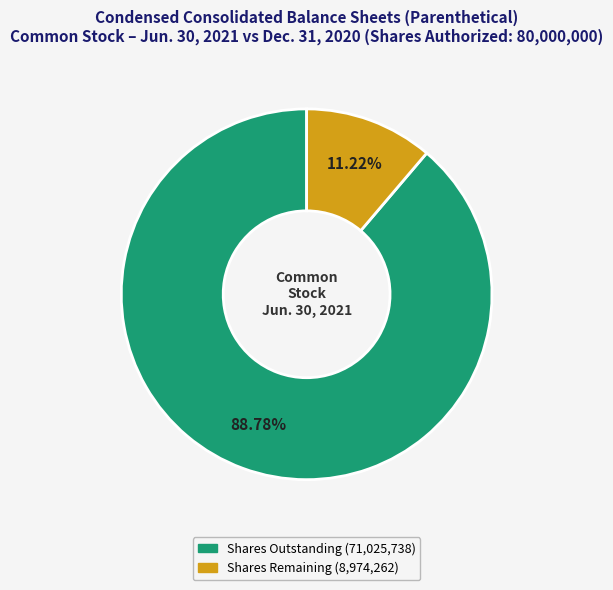

Does any single category account for the majority?

Yes